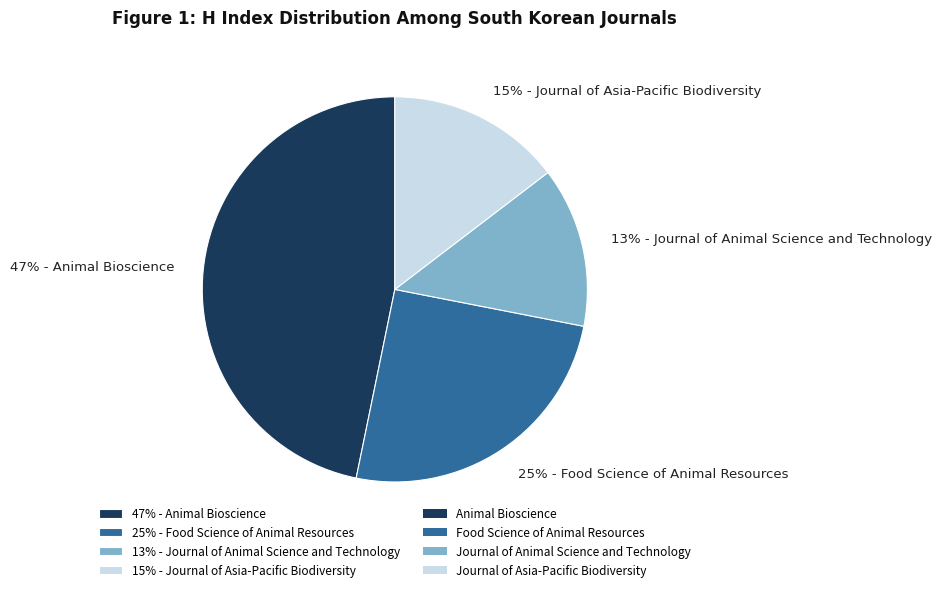

Between 13% - Journal of Animal Science and Technology and 47% - Animal Bioscience, which is larger?

47% - Animal Bioscience